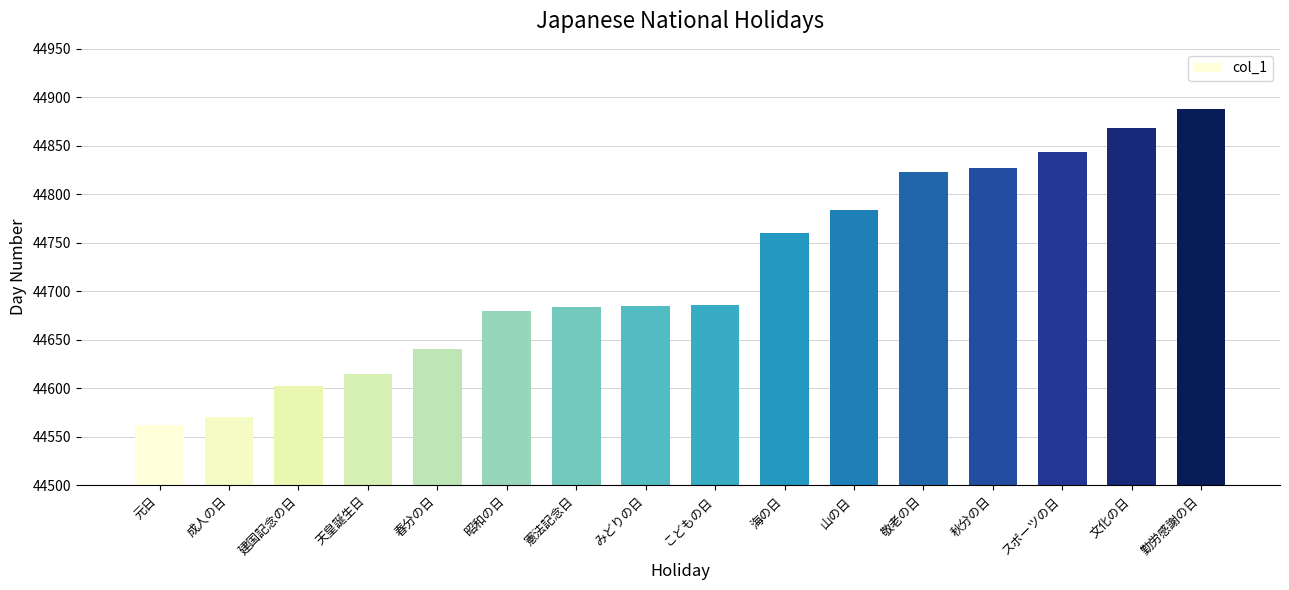

Is it true that the value at 憲法記念日 is 68667?

False